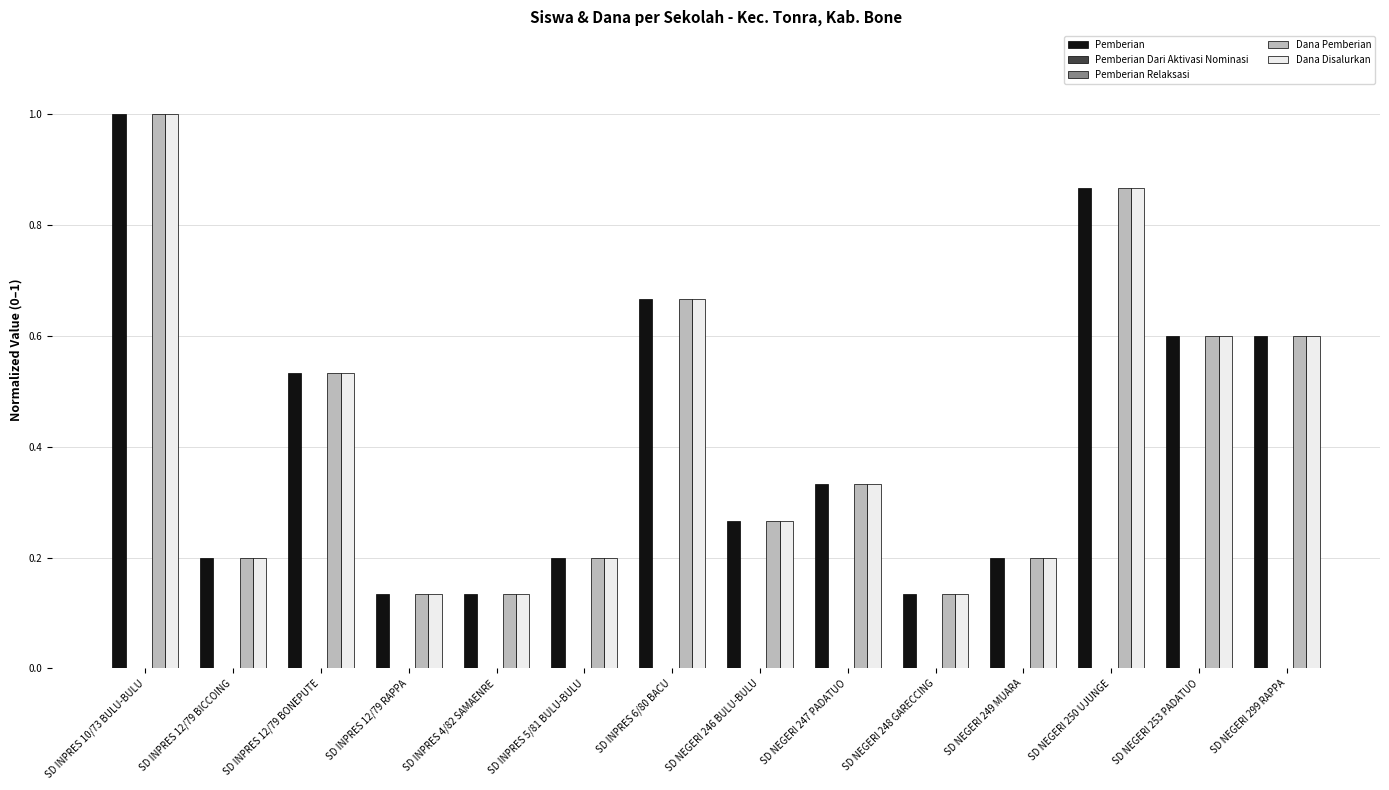

Which series has the largest total across all categories?

Pemberian